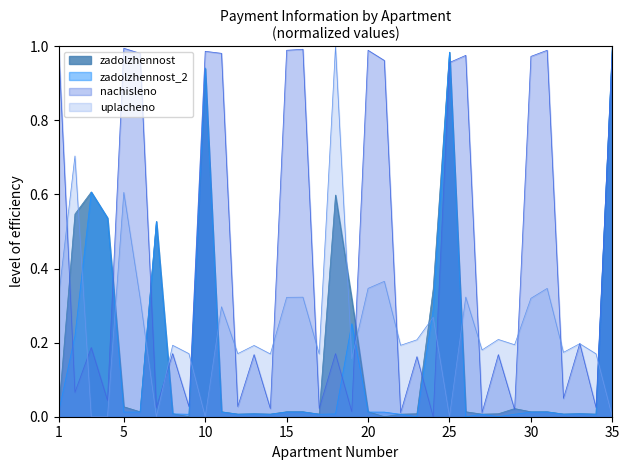

Reading left to right, extract all data points from this chart.

zadolzhennost: 1=0.0	2=0.5	3=0.6	4=0.5	5=0.0	6=0.0	7=0.5	8=0.0	9=0.0	10=0.9	11=0.0	12=0.0	13=0.0	14=0.0	15=0.0	16=0.0	17=0.0	18=0.6	19=0.3	20=0.0	21=0.0	22=0.0	23=0.0	24=0.3	25=1.0	26=0.0	27=0.0	28=0.0	29=0.0	30=0.0	31=0.0	32=0.0	33=0.0	34=0.0	35=1.0
zadolzhennost_2: 1=0.0	2=0.2	3=0.6	4=0.5	5=0.0	6=0.0	7=0.5	8=0.0	9=0.0	10=0.9	11=0.0	12=0.0	13=0.0	14=0.0	15=0.0	16=0.0	17=0.0	18=0.0	19=0.3	20=0.0	21=0.0	22=0.0	23=0.0	24=0.3	25=1.0	26=0.0	27=0.0	28=0.0	29=0.0	30=0.0	31=0.0	32=0.0	33=0.0	34=0.0	35=1.0
nachisleno: 1=1.0	2=0.1	3=0.2	4=0.0	5=1.0	6=1.0	7=0.0	8=0.2	9=0.0	10=1.0	11=1.0	12=0.0	13=0.2	14=0.0	15=1.0	16=1.0	17=0.0	18=0.2	19=0.0	20=1.0	21=1.0	22=0.0	23=0.2	24=0.0	25=1.0	26=1.0	27=0.0	28=0.2	29=0.0	30=1.0	31=1.0	32=0.0	33=0.2	34=0.0	35=1.0
uplacheno: 1=0.3	2=0.7	3=0.0	4=0.0	5=0.6	6=0.3	7=0.0	8=0.2	9=0.2	10=0.0	11=0.3	12=0.2	13=0.2	14=0.2	15=0.3	16=0.3	17=0.2	18=1.0	19=0.2	20=0.3	21=0.4	22=0.2	23=0.2	24=0.3	25=0.0	26=0.3	27=0.2	28=0.2	29=0.2	30=0.3	31=0.3	32=0.2	33=0.2	34=0.2	35=0.0